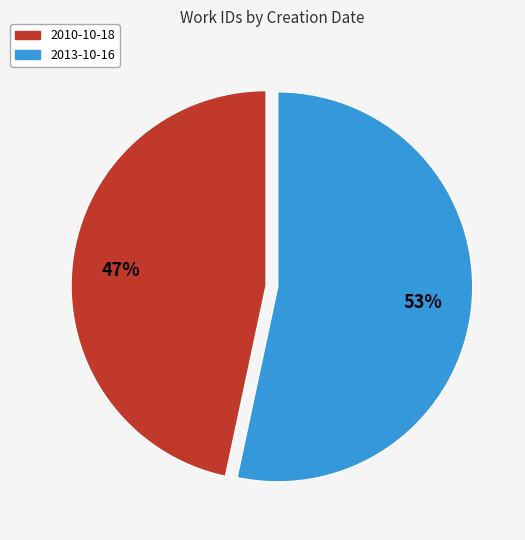

Which category accounts for the majority?

2013-10-16